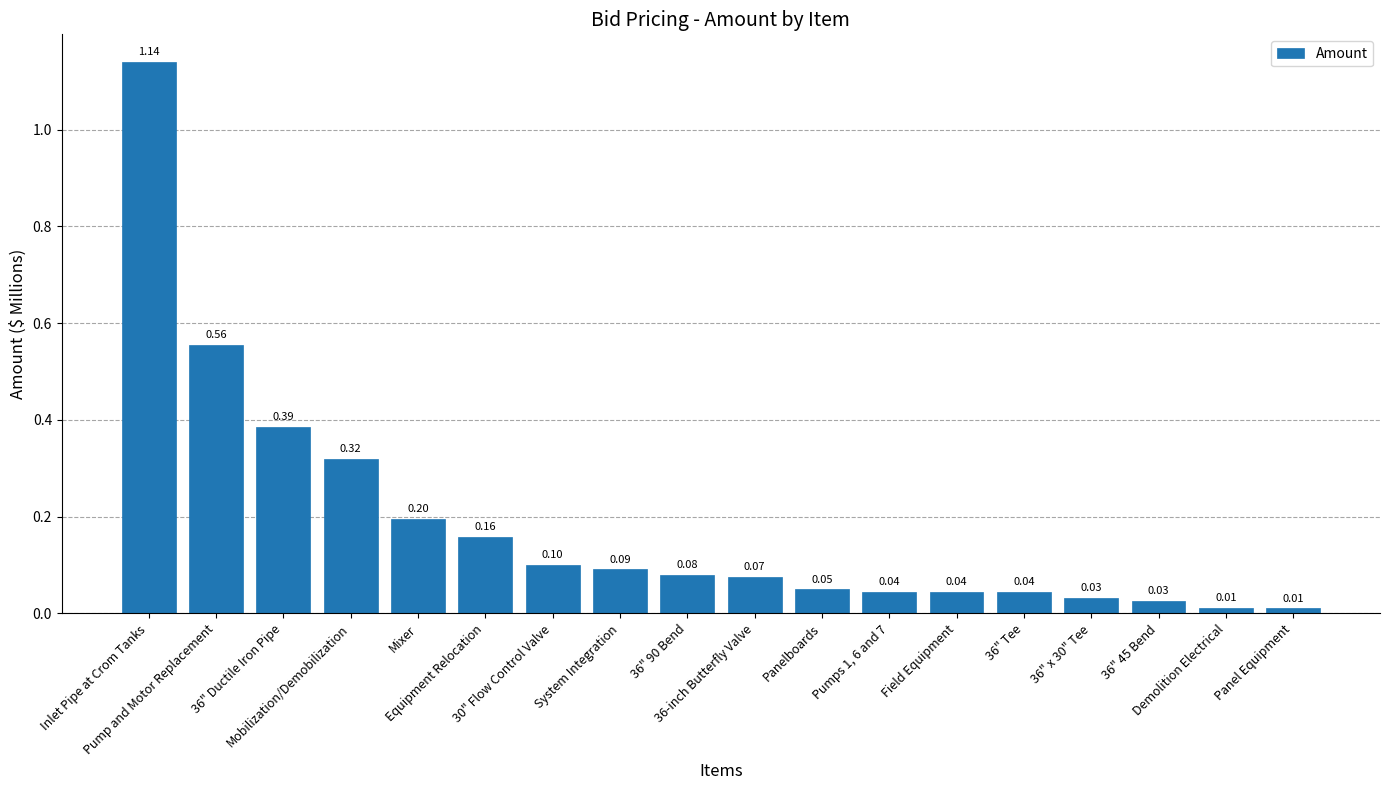

How many categories are shown in the chart?

18